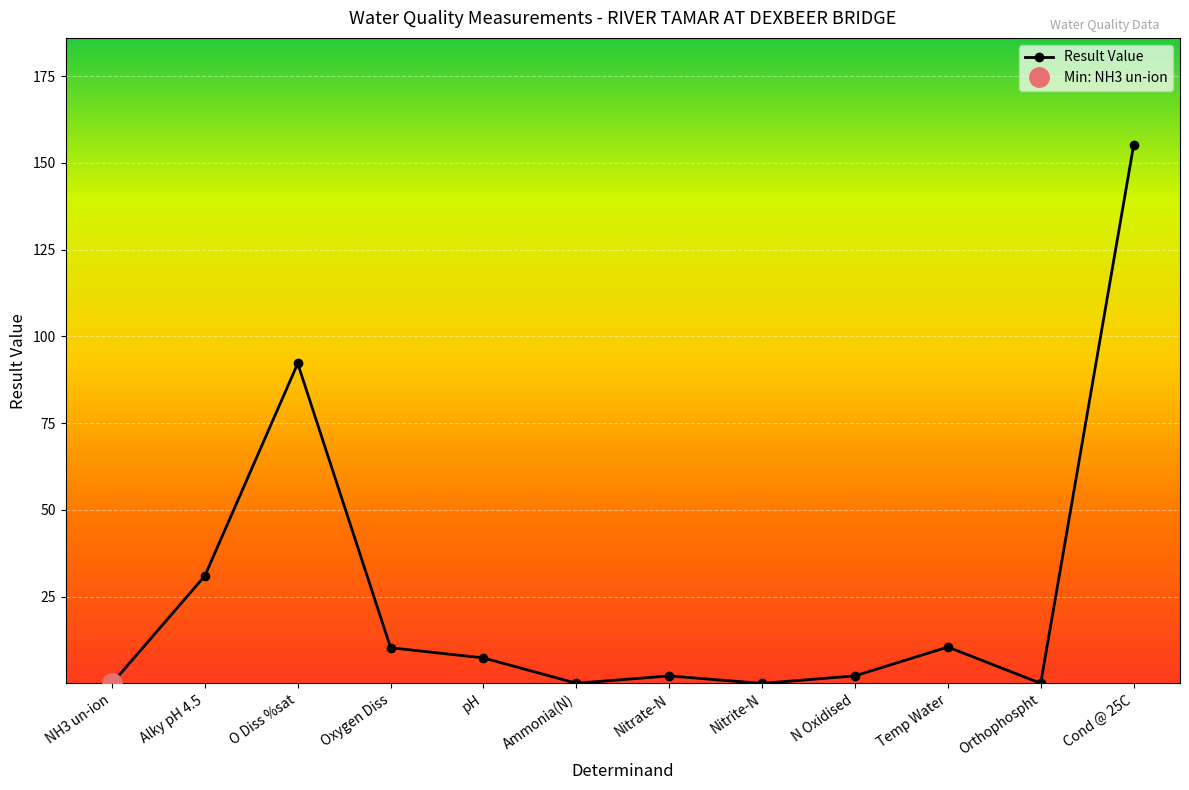

What is the value of the 6th point from the left?

0.1